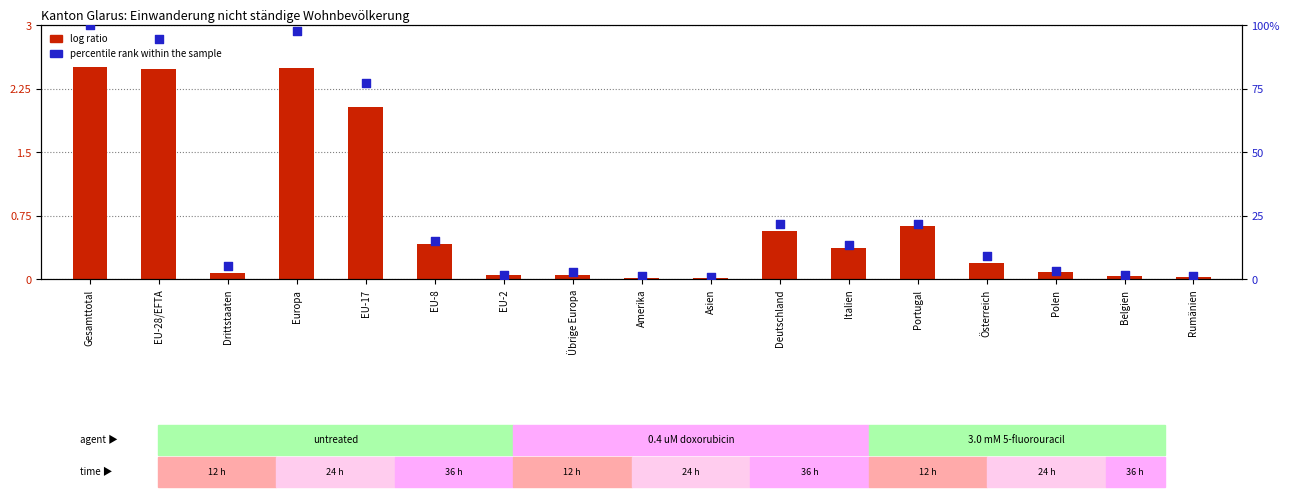

Which series has the largest total across all categories?

percentile rank within the sample